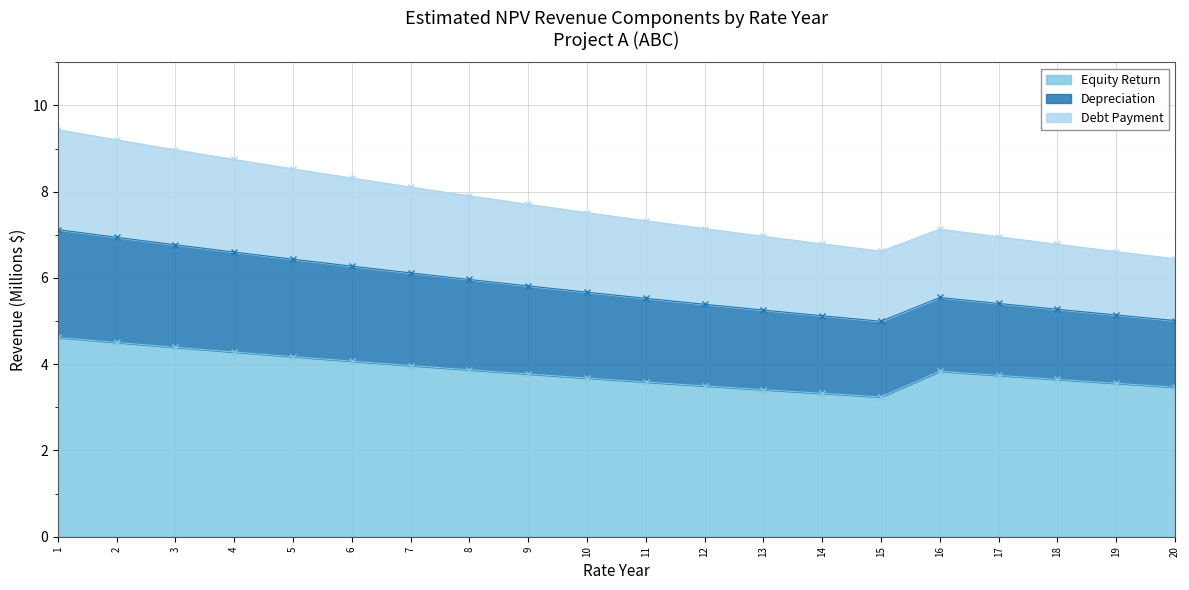

Reading left to right, extract all data points from this chart.

Equity Return: 1=4.6	2=4.5	3=4.4	4=4.3	5=4.2	6=4.1	7=4.0	8=3.9	9=3.8	10=3.7	11=3.6	12=3.5	13=3.4	14=3.3	15=3.2	16=3.8	17=3.7	18=3.6	19=3.6	20=3.5
Depreciation: 1=2.5	2=2.4	3=2.4	4=2.3	5=2.3	6=2.2	7=2.1	8=2.1	9=2.0	10=2.0	11=1.9	12=1.9	13=1.8	14=1.8	15=1.8	16=1.7	17=1.7	18=1.6	19=1.6	20=1.5
Debt Payment: 1=2.3	2=2.3	3=2.2	4=2.1	5=2.1	6=2.0	7=2.0	8=1.9	9=1.9	10=1.8	11=1.8	12=1.8	13=1.7	14=1.7	15=1.6	16=1.6	17=1.5	18=1.5	19=1.5	20=1.4